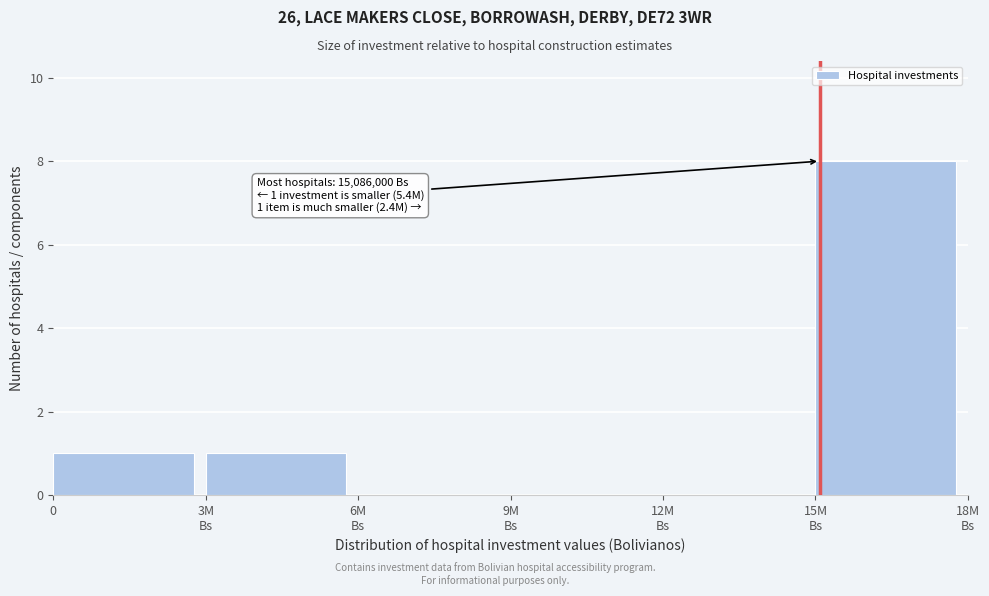

What is the sum of all values?

10